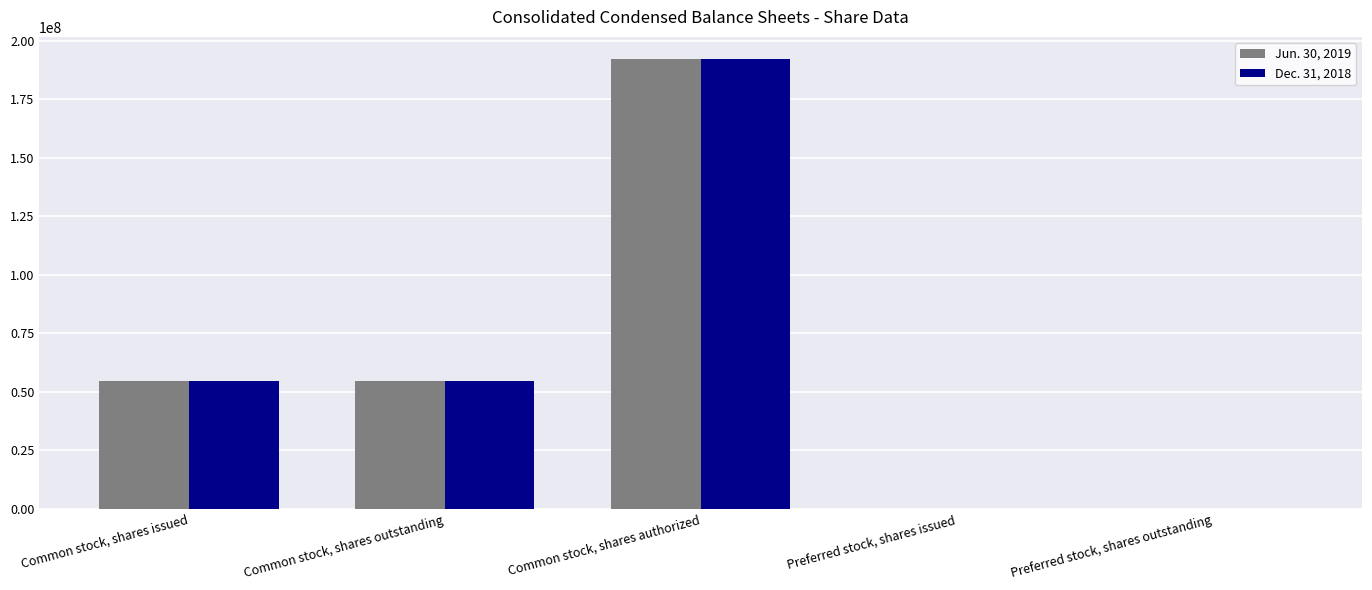

What is the greatest value displayed?

192000000